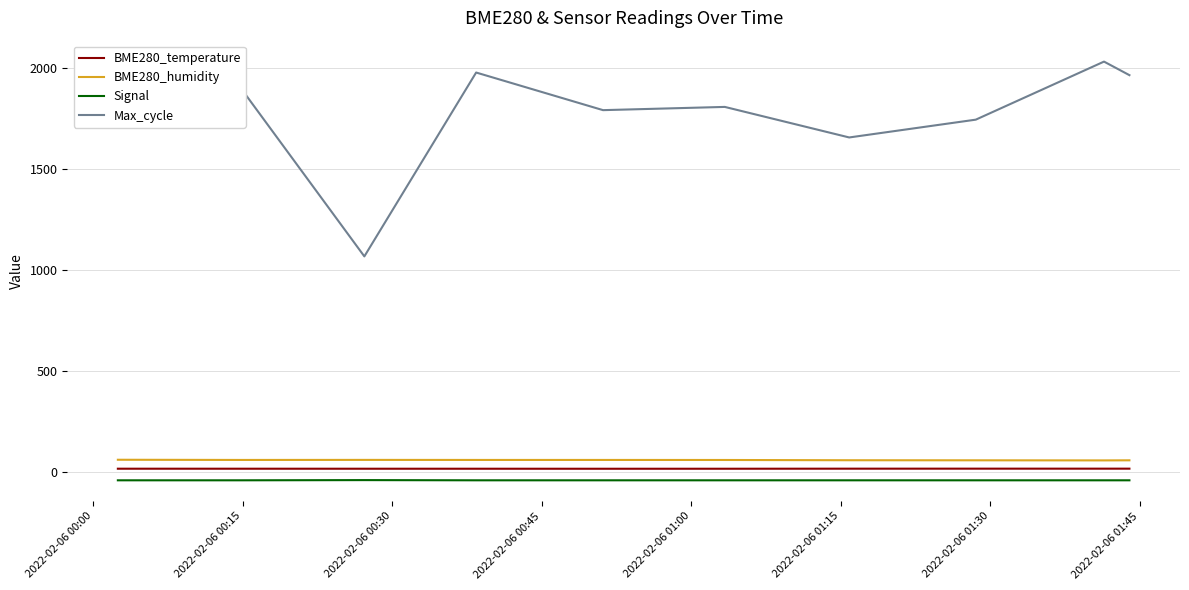

Which series has the largest range (max minus min)?

Max_cycle